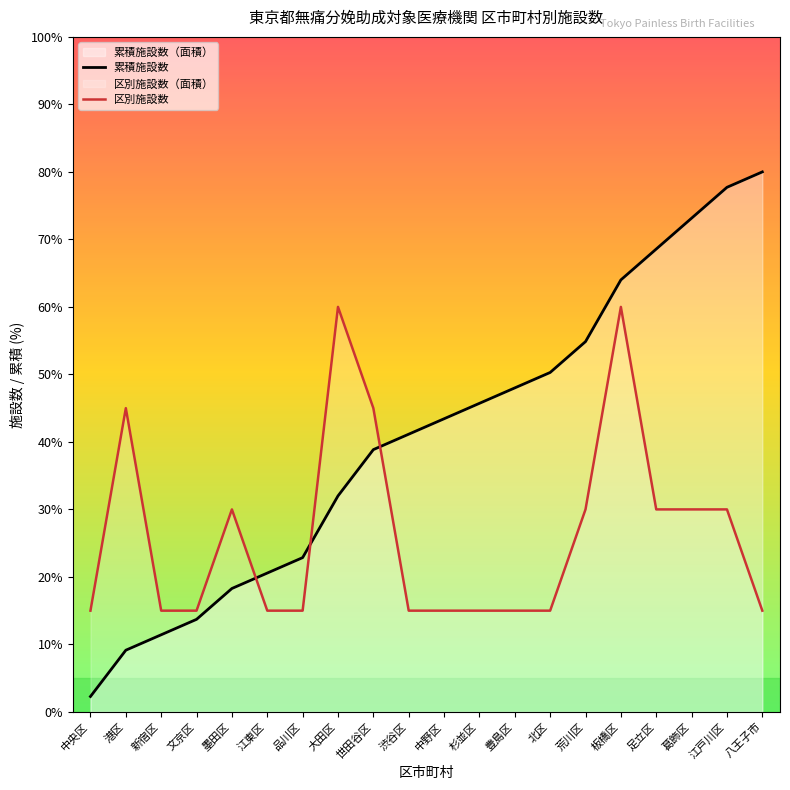

Count the 区別施設数 values in the range 15 to 30.

16